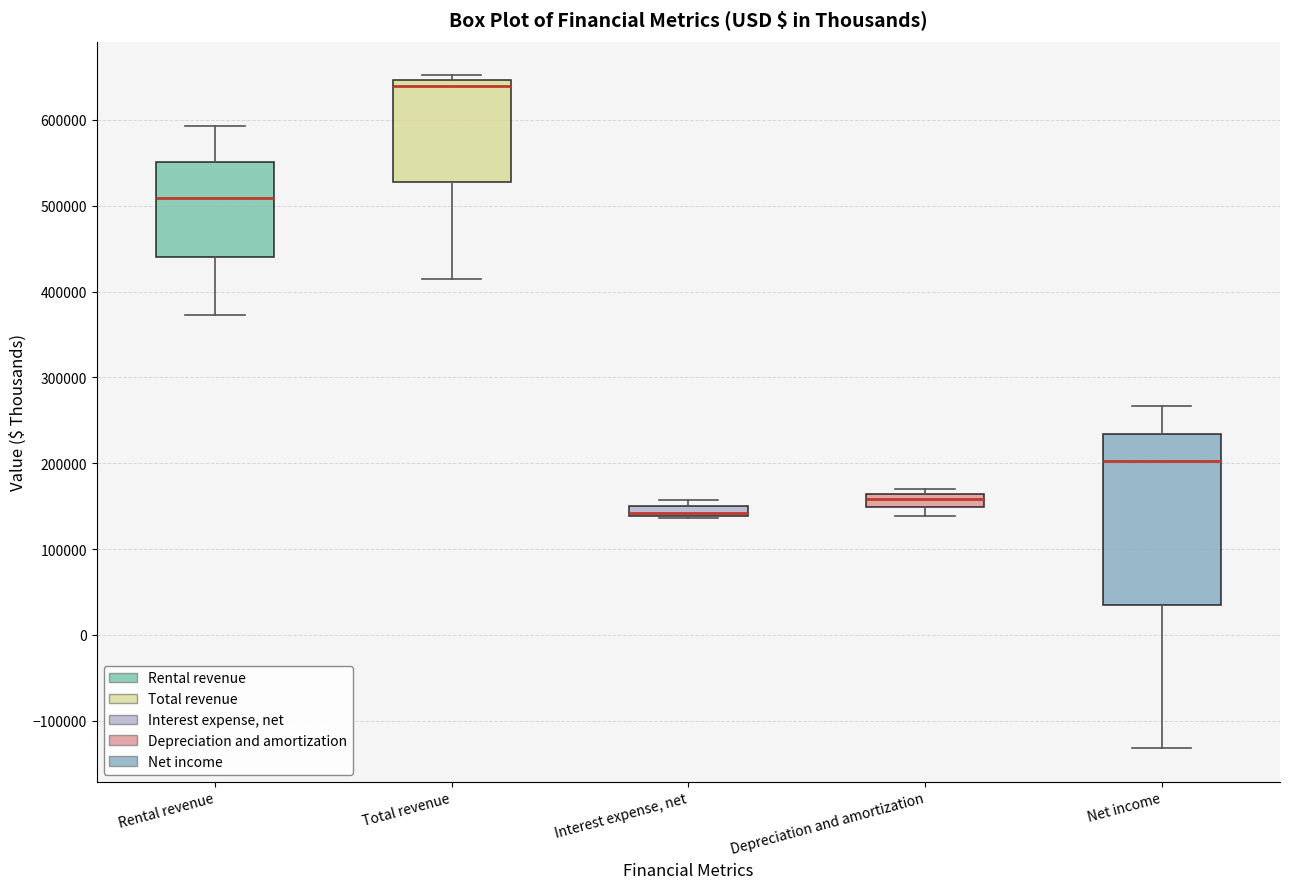

Where does the lower whisker of the box for Rental revenue end on the y-axis? The values are not printed on the chart, so give them approximately, as read against the axis.

370000